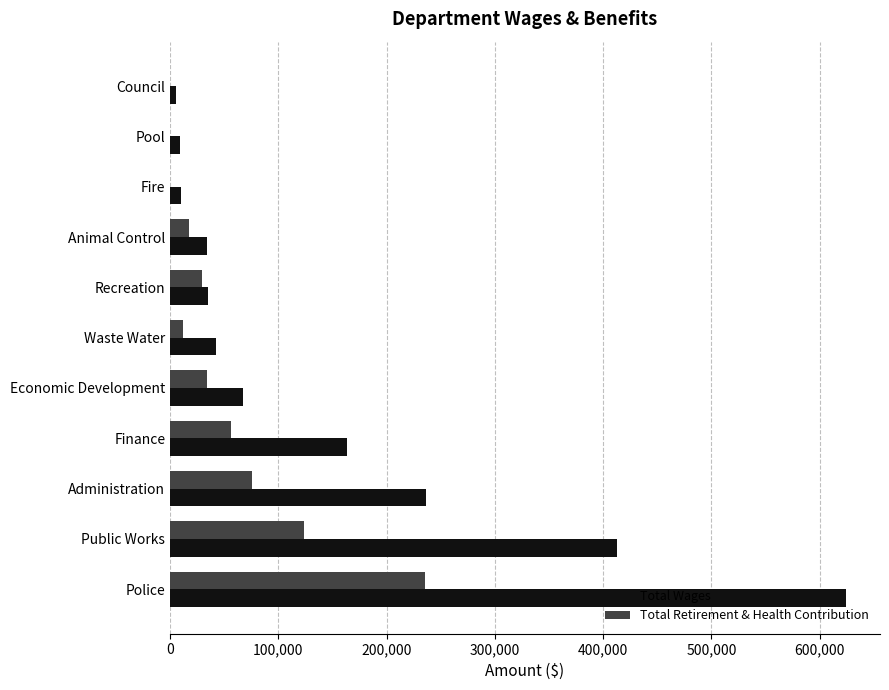

Which series has the largest total across all categories?

Total Wages